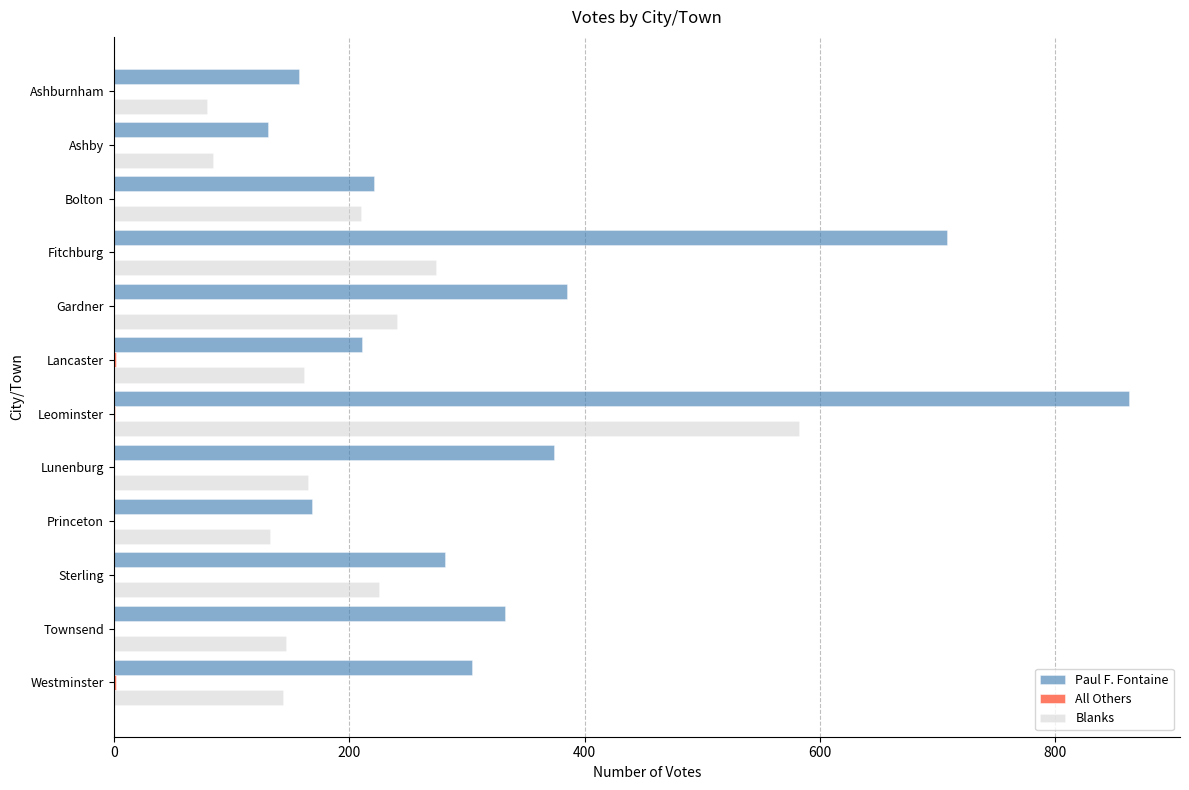

What is the maximum value for Blanks?

582